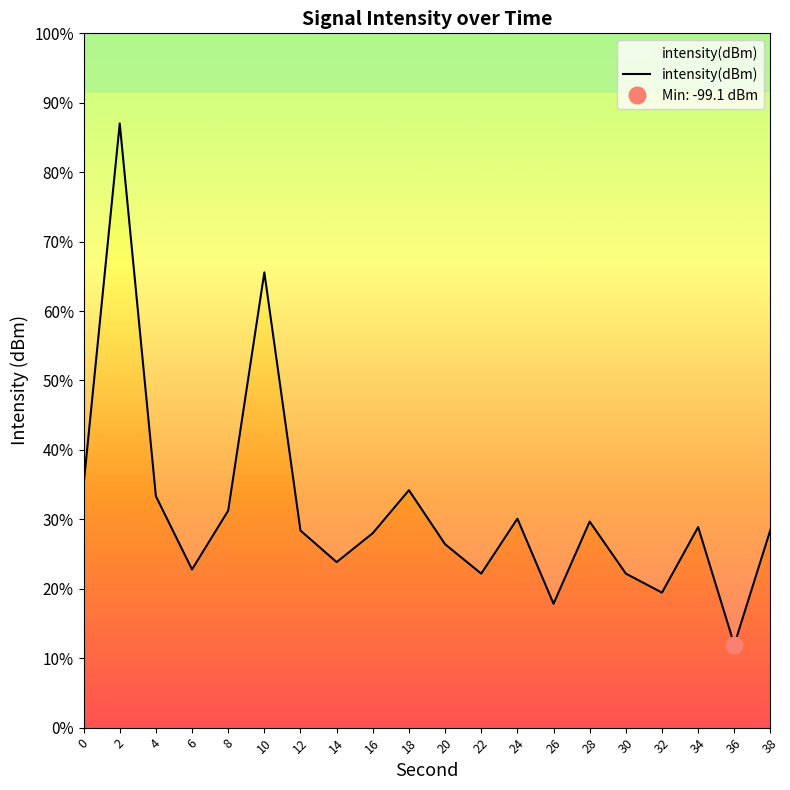

Is it true that the value at 34 is -95.1?

True